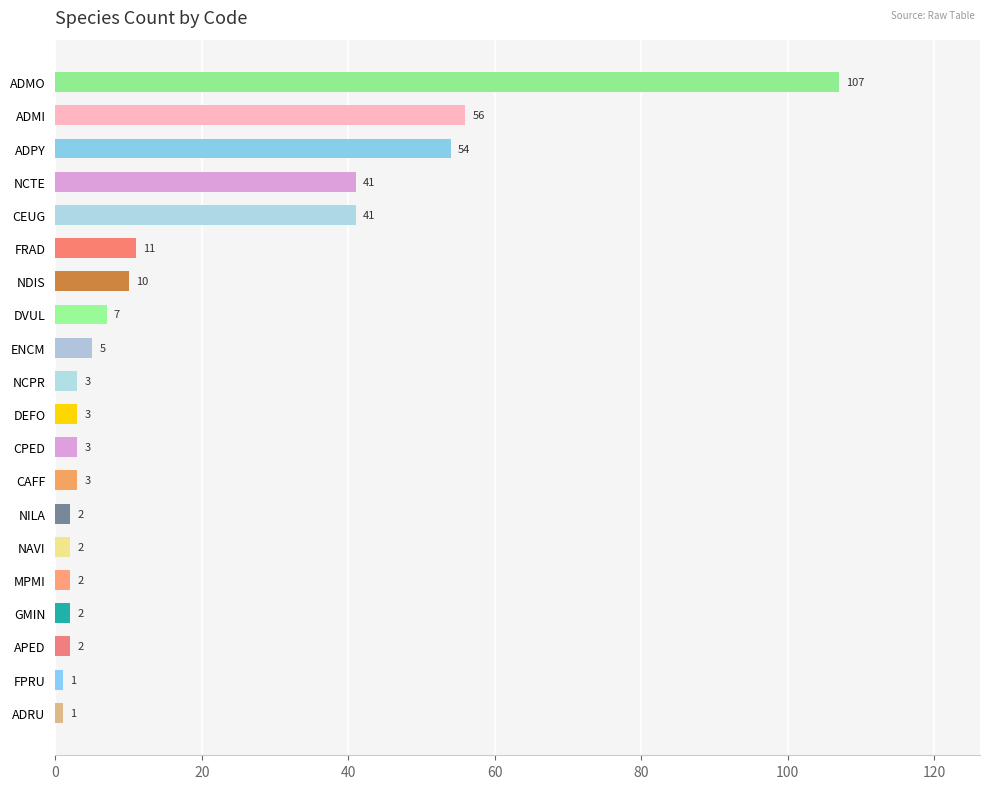

Are the bars horizontal?

Yes